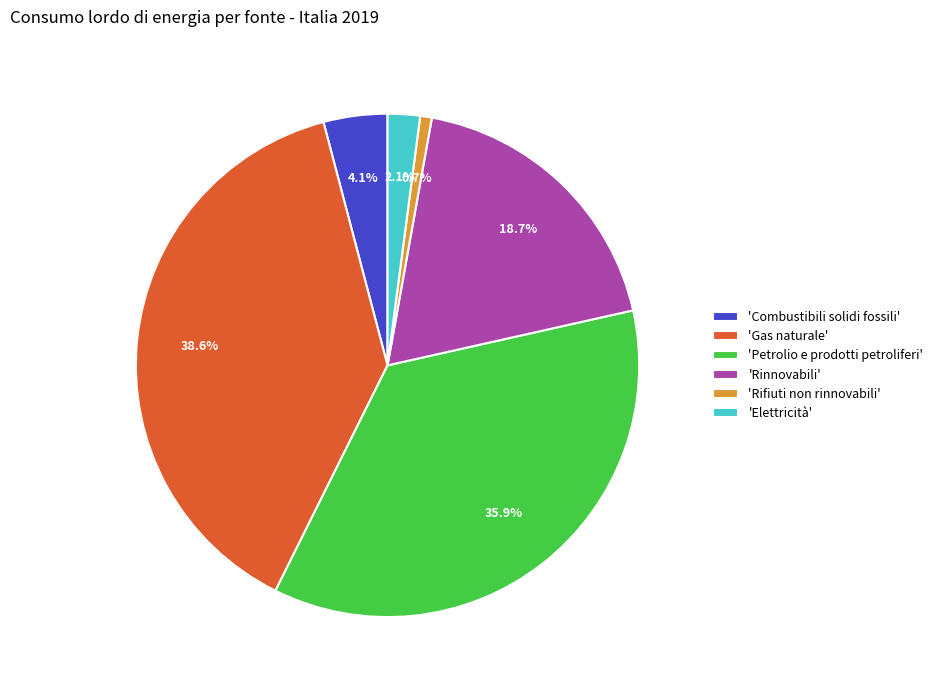

Does 'Rinnovabili' account for over 50% of the chart?

No